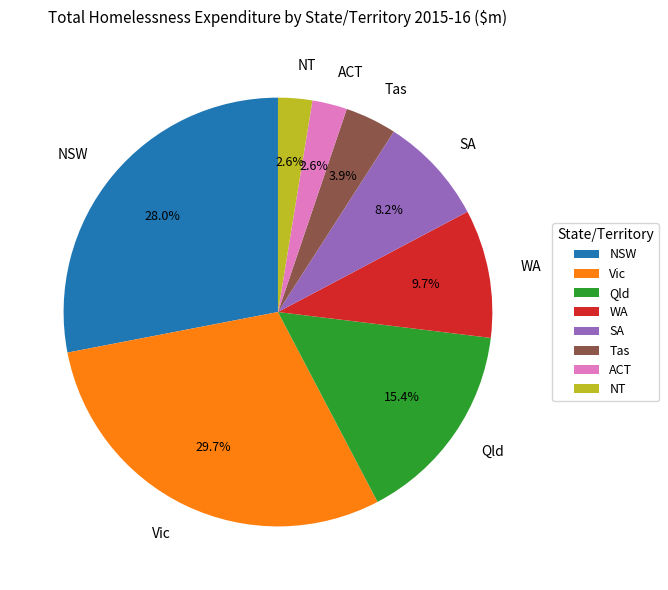

Count the number of slices in the pie.

8